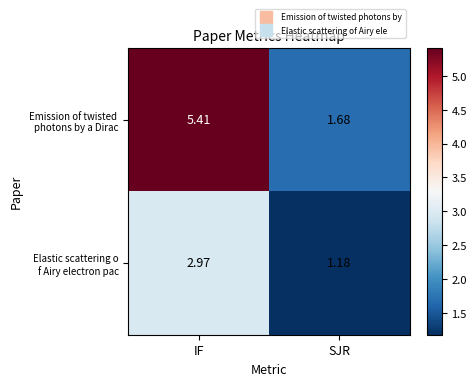

Count the number of categories in the chart.

2